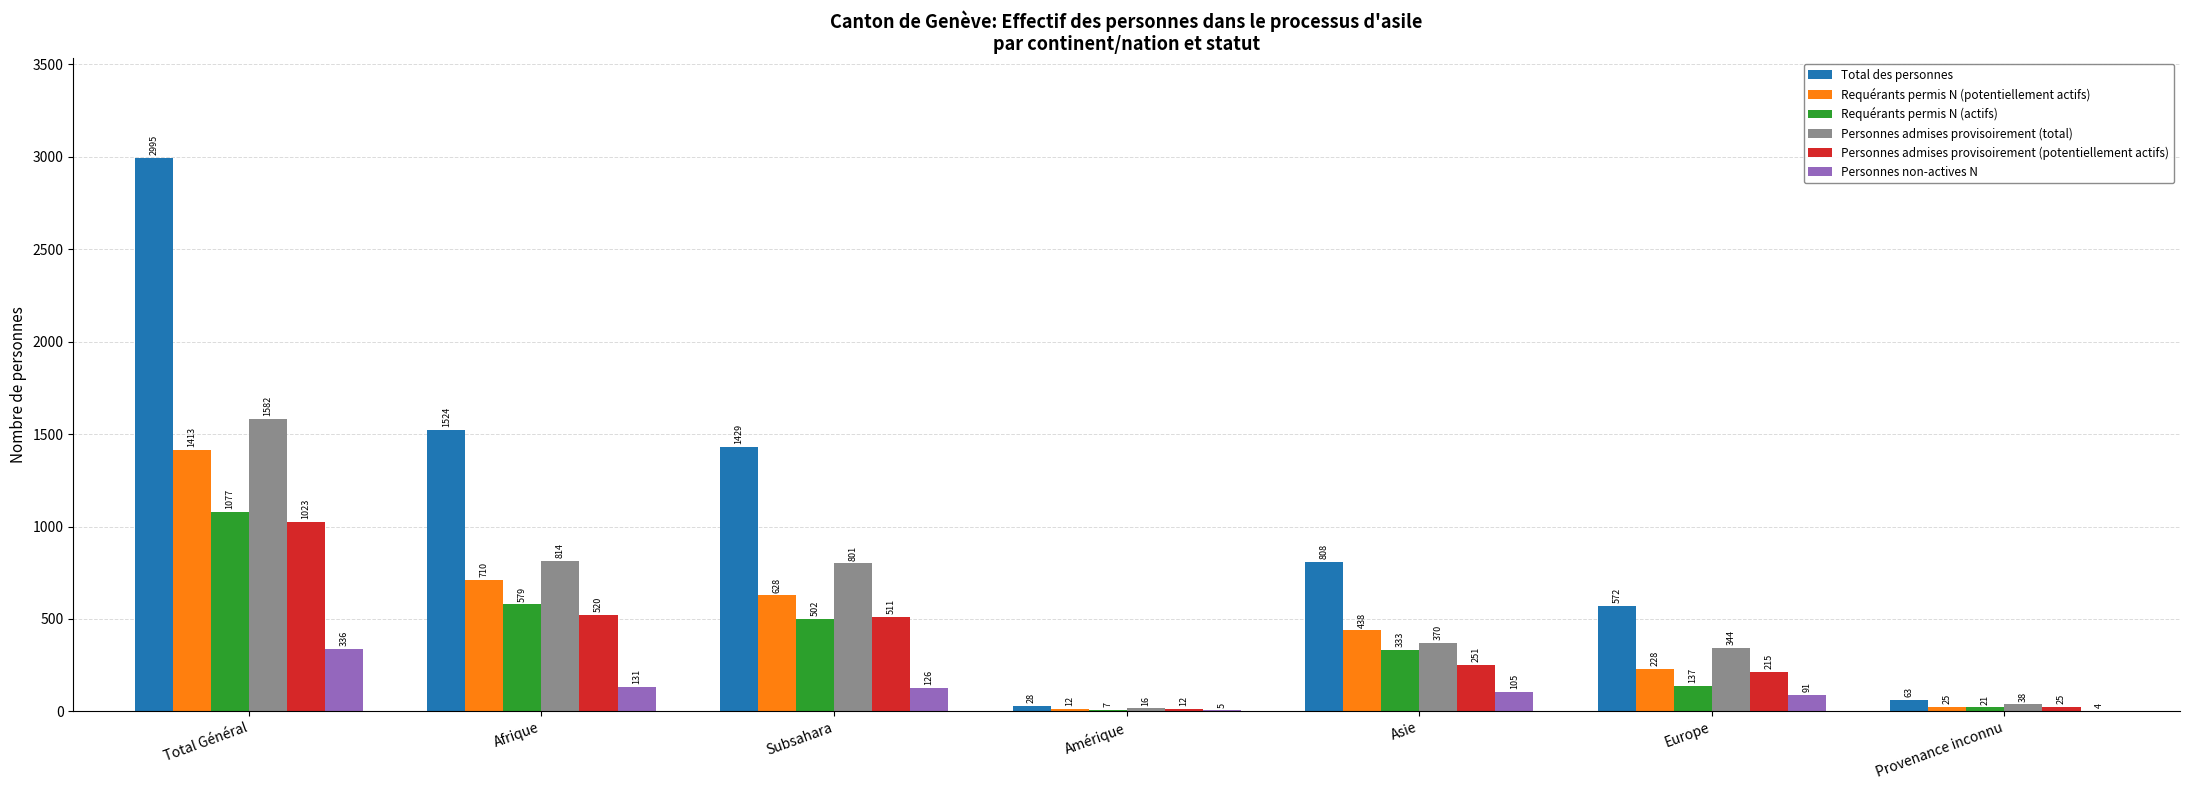

Which series changed the most between Total Général and Provenance inconnu?

Total des personnes